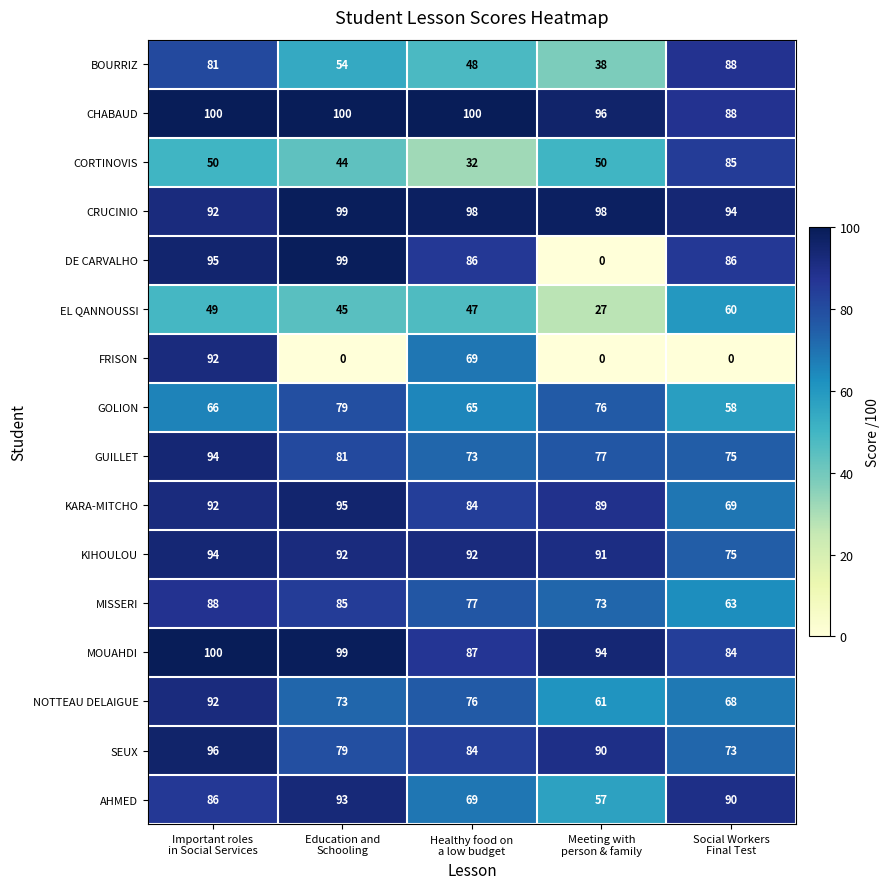

Which series has the largest range (max minus min)?

DE CARVALHO